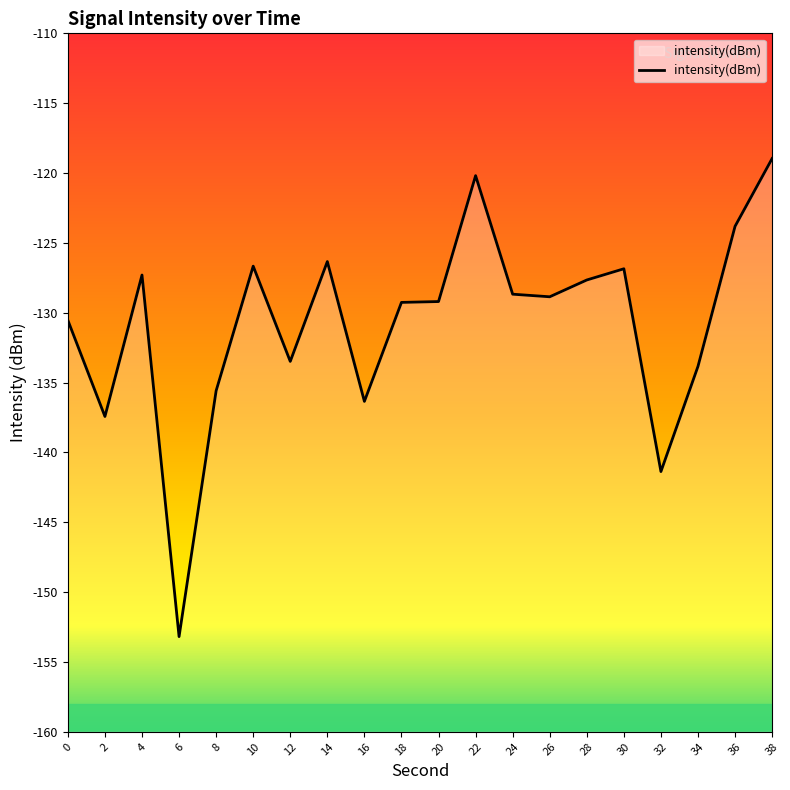

What is the value of the 12th point from the left?

-120.2